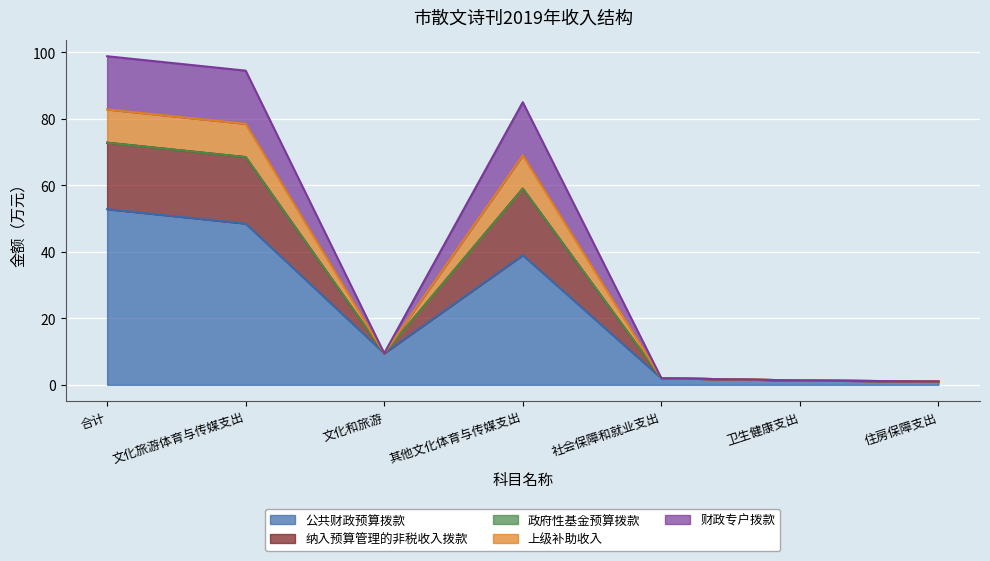

True or false: 公共财政预算拨款 and 纳入预算管理的非税收入拨款 intersect in this chart.

False